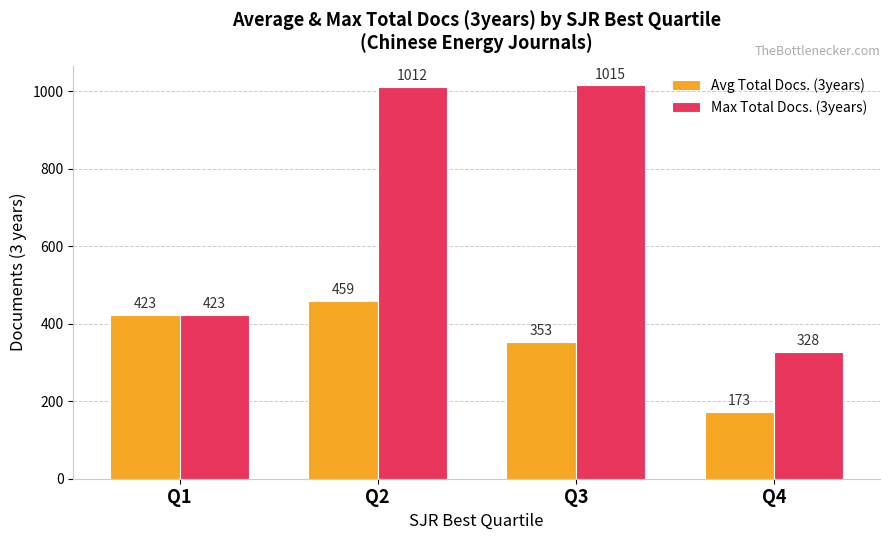

The Max Total Docs. (3years) series shows 328.0 at Q4. True or false?

True